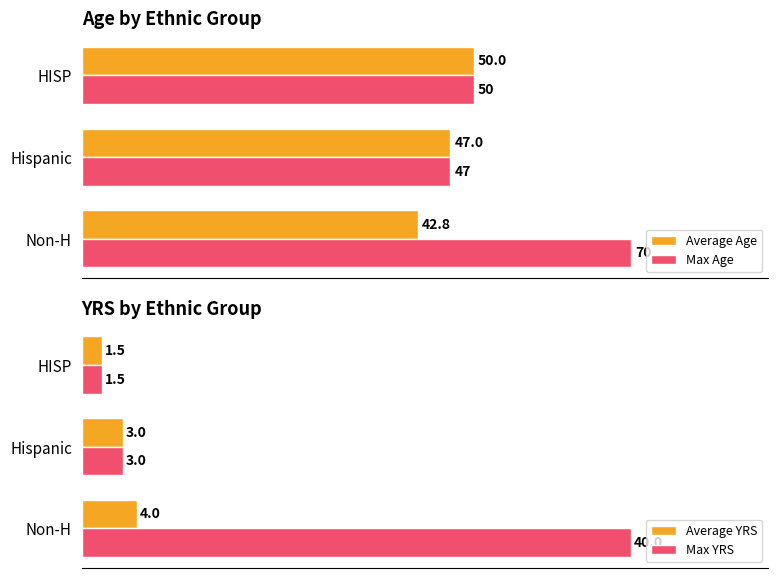

What is the value of the Average YRS bar at the 1st from the left?

4.0